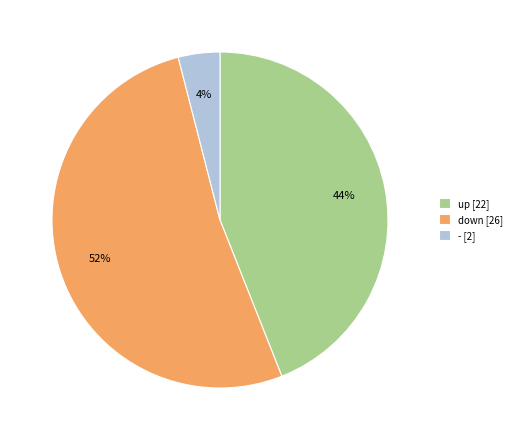

What is the largest slice in the pie chart?

down